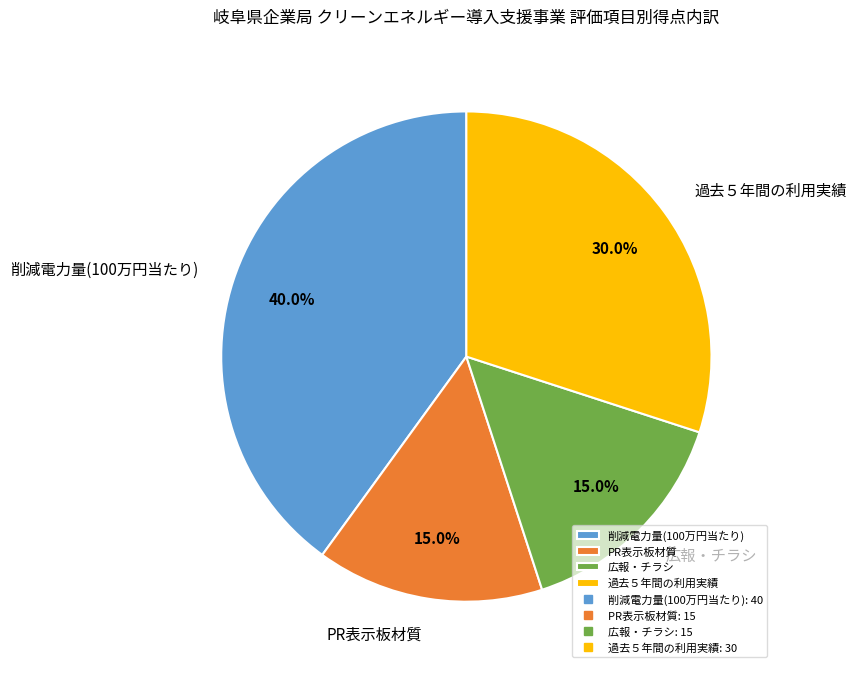

Is there any slice that represents more than half of the pie?

No